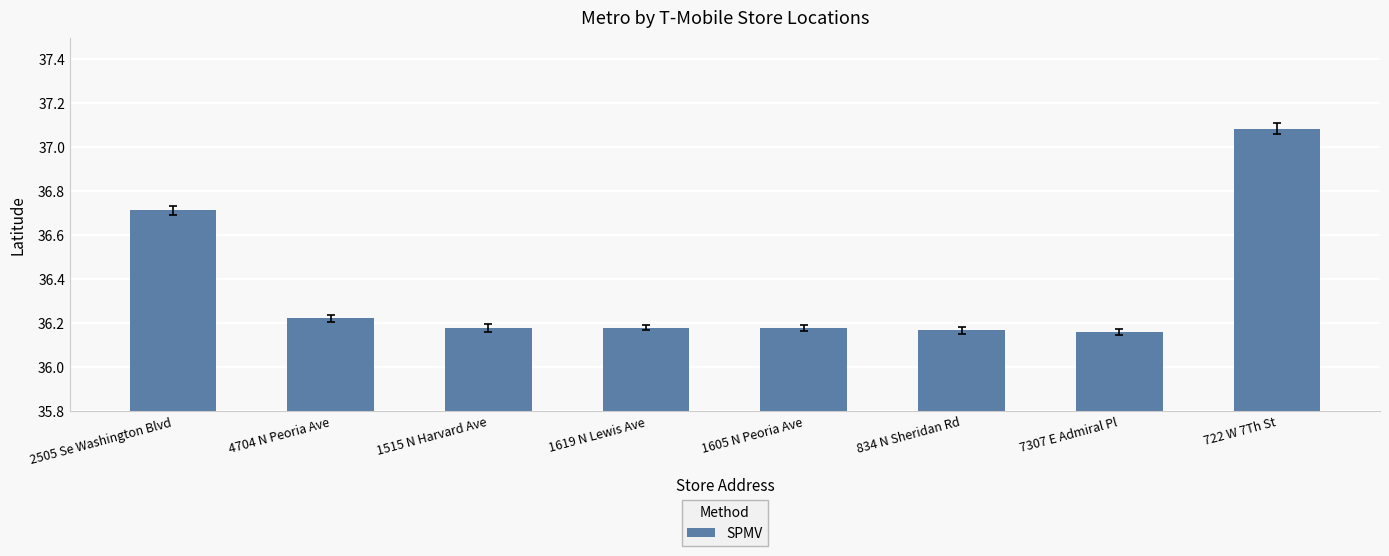

What is the sum of all values?

290.9